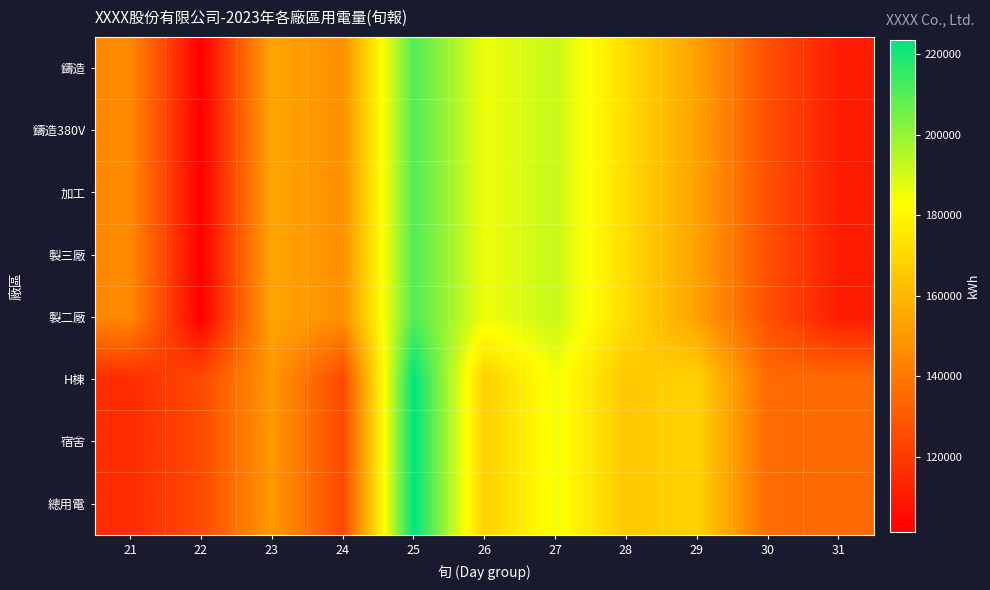

At 22, list the series in order from smallest to largest.

鑄造, 鑄造380V, 加工, 製三廠, 製二廠, H棟, 宿舍, 總用電